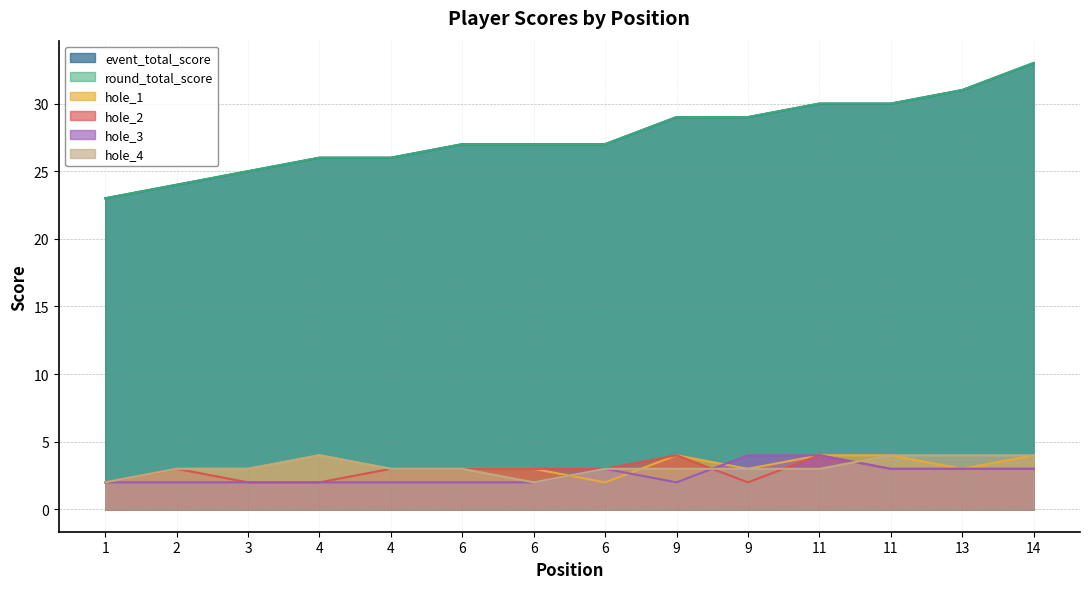

Does the chart have visible grid lines?

Yes